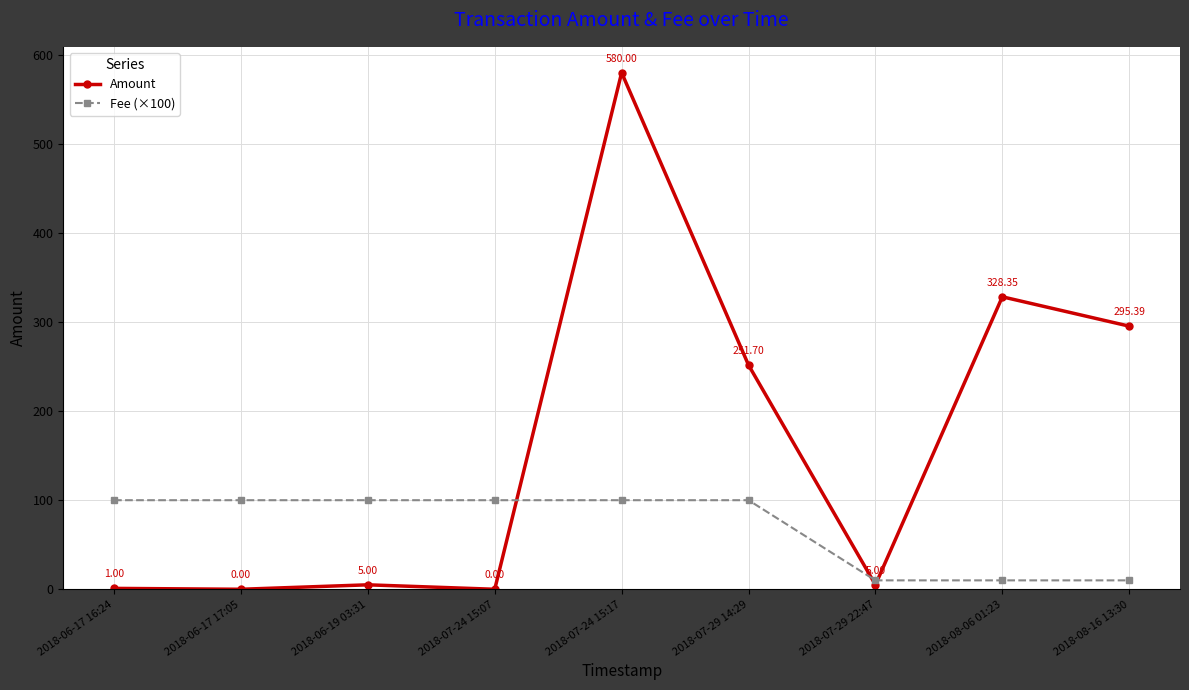

Rank the series at 2018-06-17 17:05 from highest to lowest value.

Fee (×100), Amount